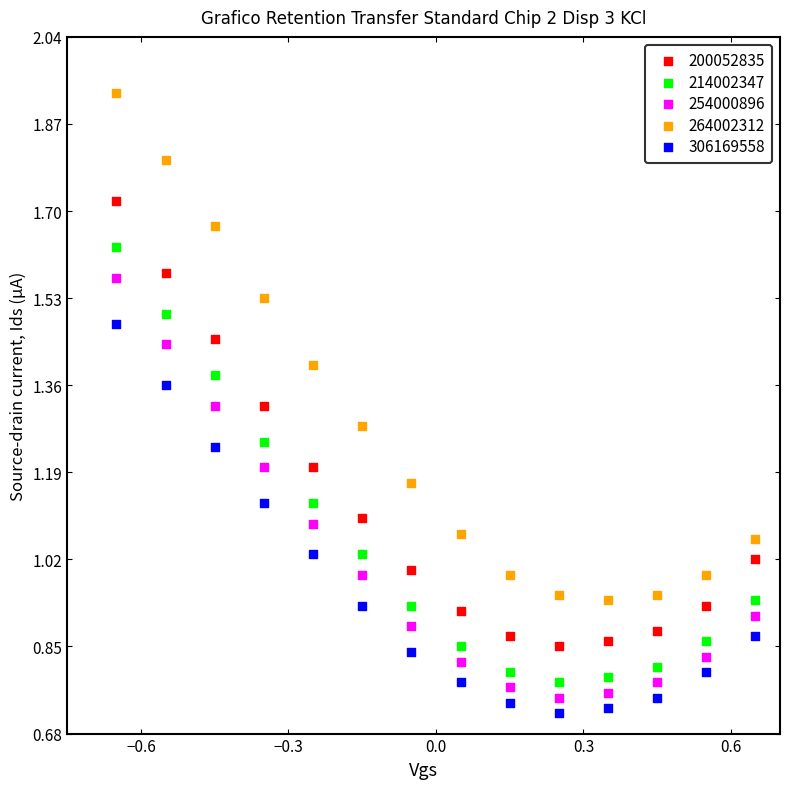

What are all the series names shown in the legend?

200052835, 214002347, 254000896, 264002312, 306169558